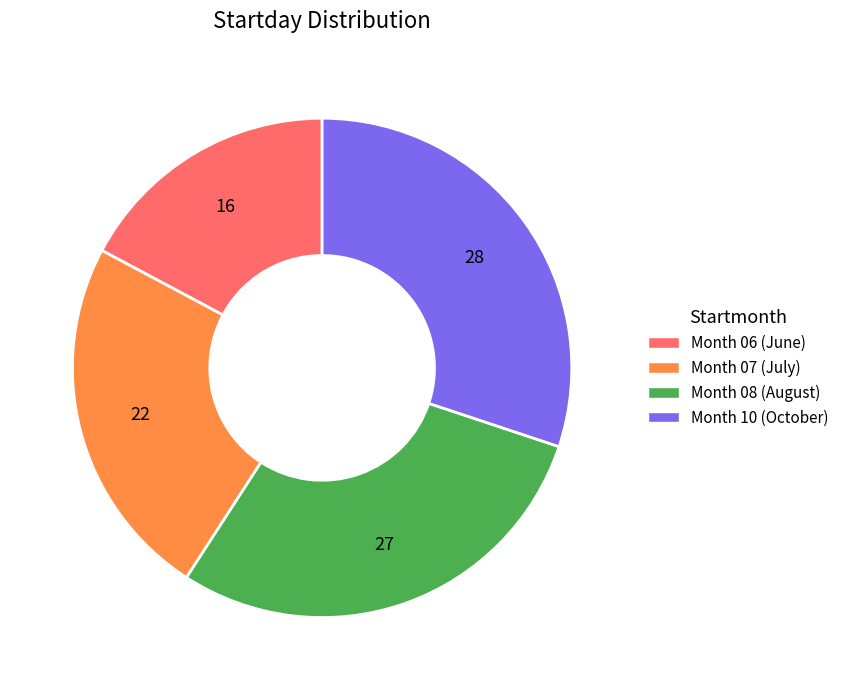

Does any single category account for the majority?

No